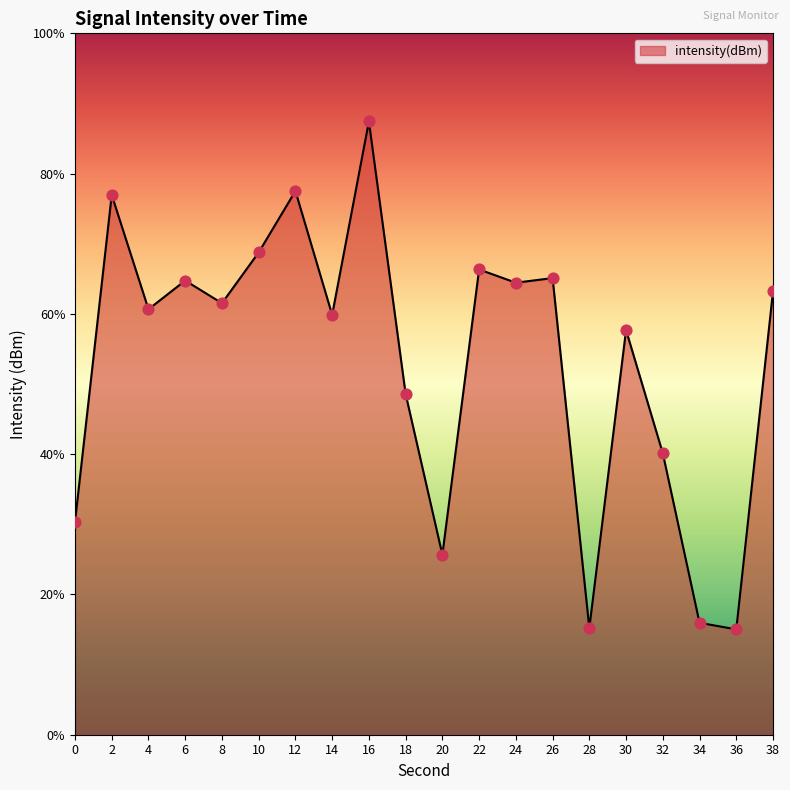

What is the change in value from 10 to 30?

-3.0